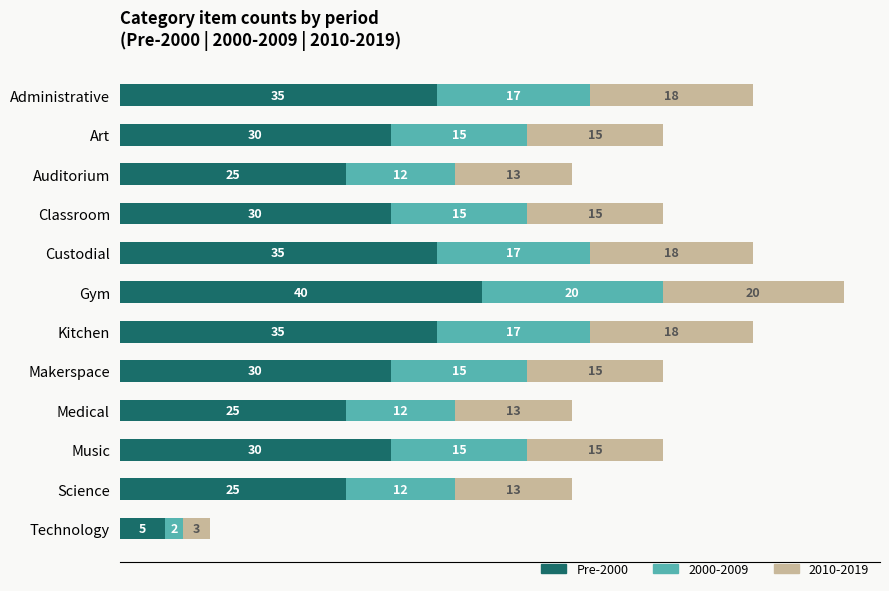

Which category has the highest value in the Pre-2000 series?

Gym